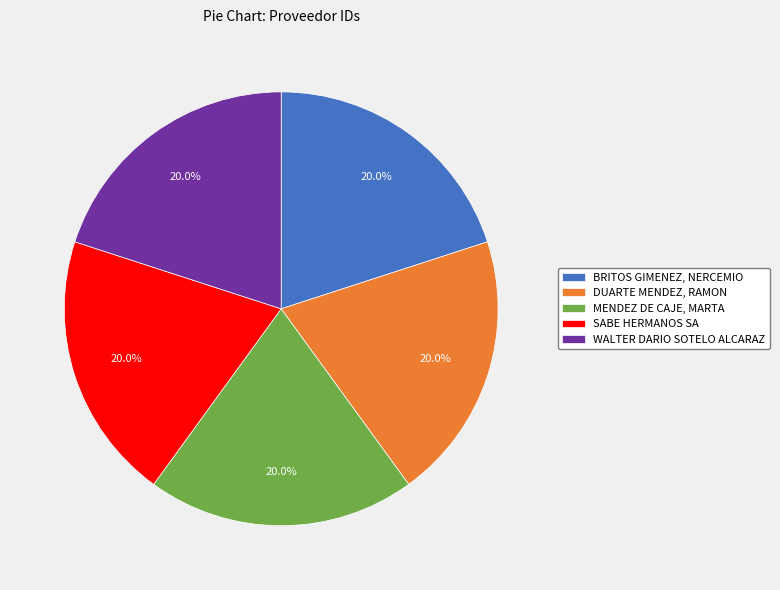

Is it true that DUARTE MENDEZ, RAMON is 20% of the pie?

True